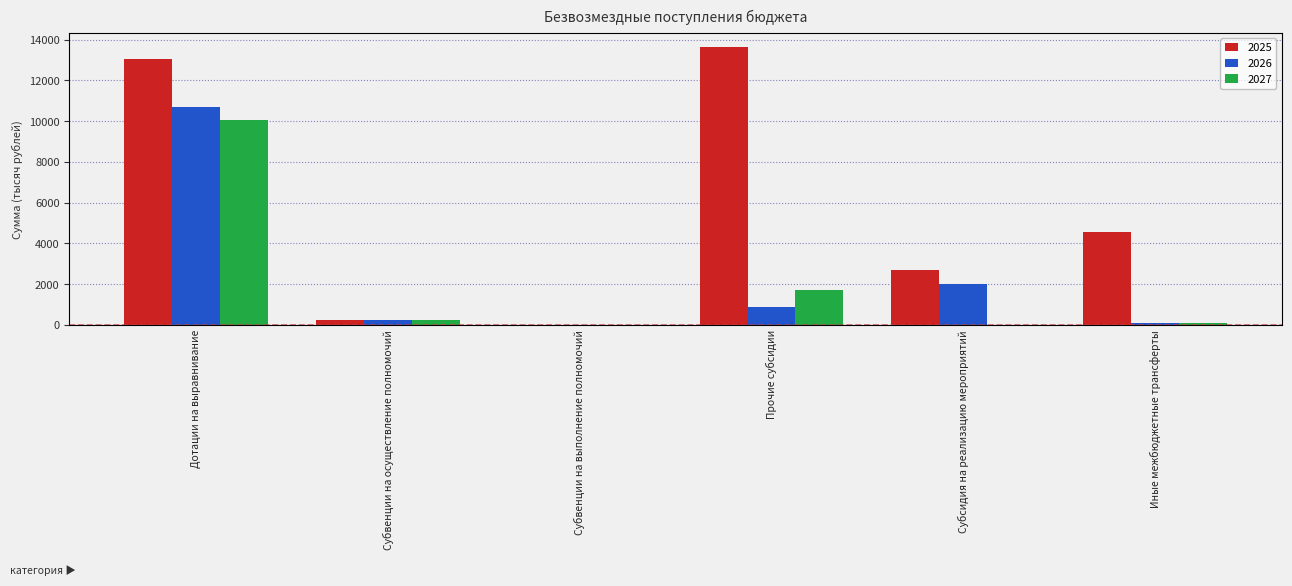

At Дотации на выравнивание, list the series in order from smallest to largest.

2027, 2026, 2025